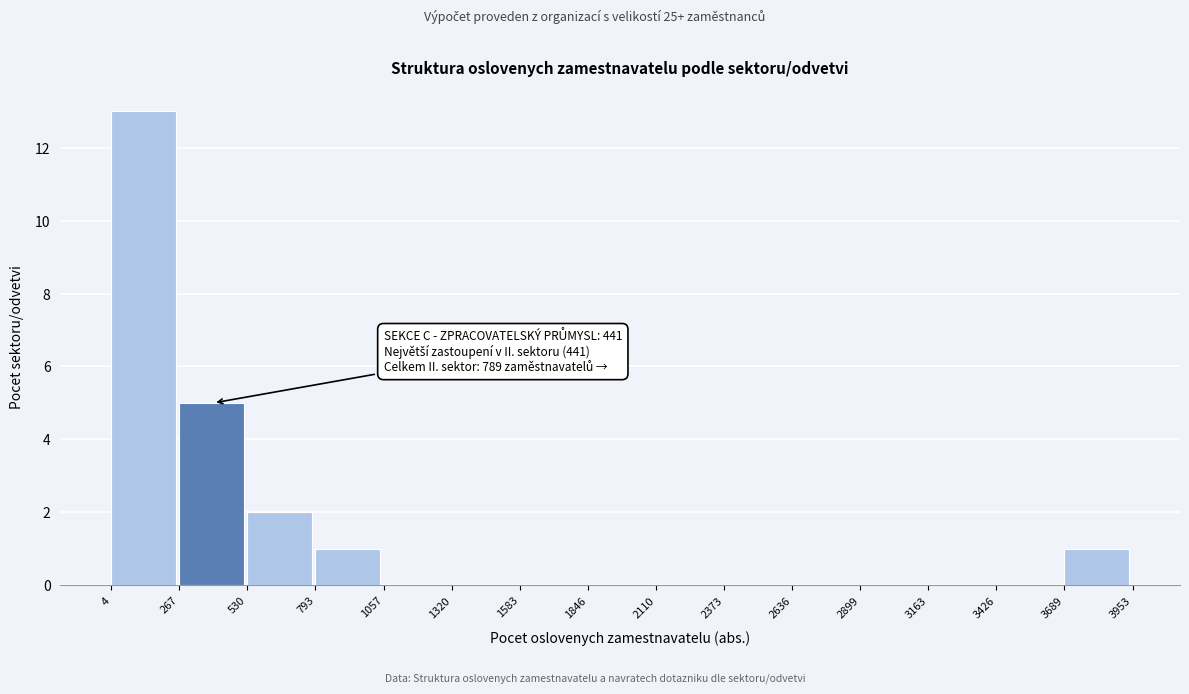

Which range on the x-axis has the tallest bar?

4 to 267